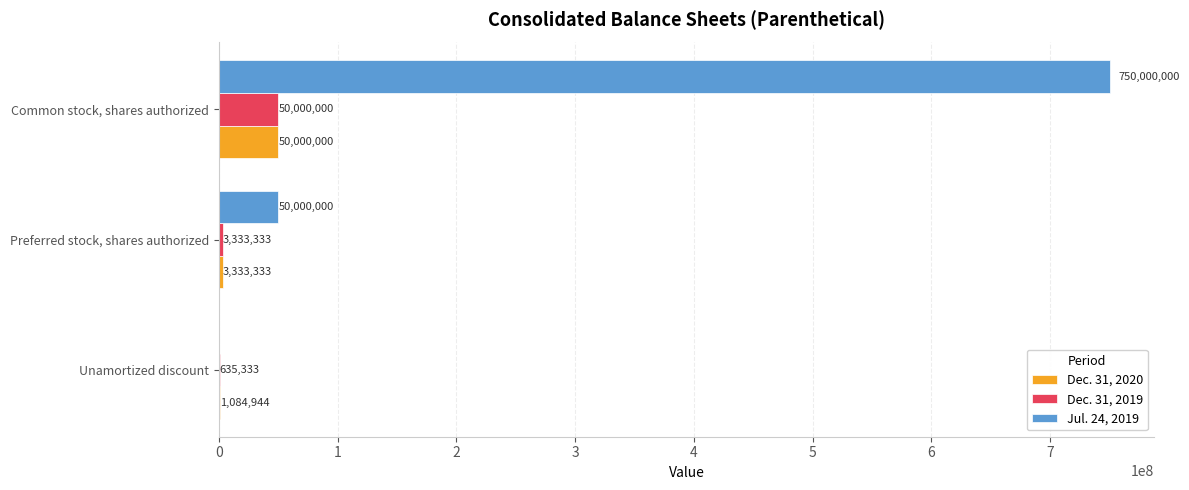

Between Preferred stock, shares authorized and Common stock, shares authorized, which series saw the biggest shift?

Jul. 24, 2019